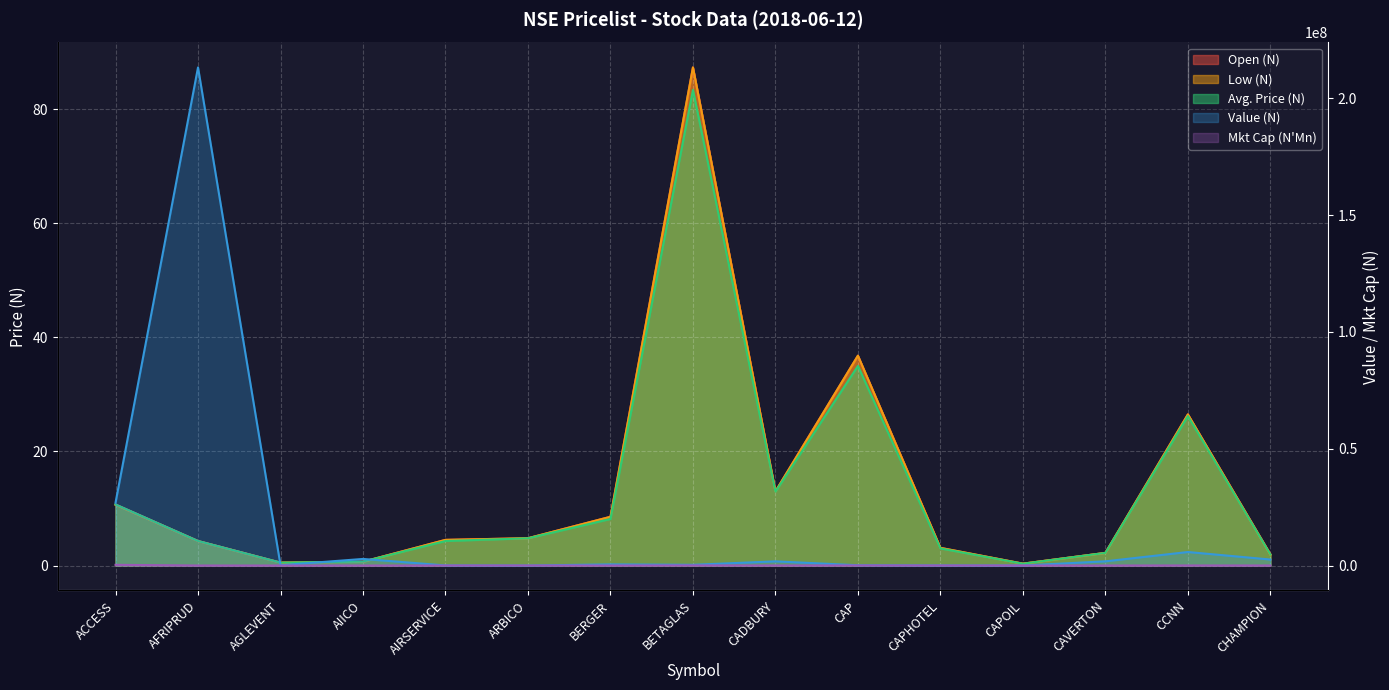

True or false: Avg. Price (N) has more than 0 interior local peaks.

True